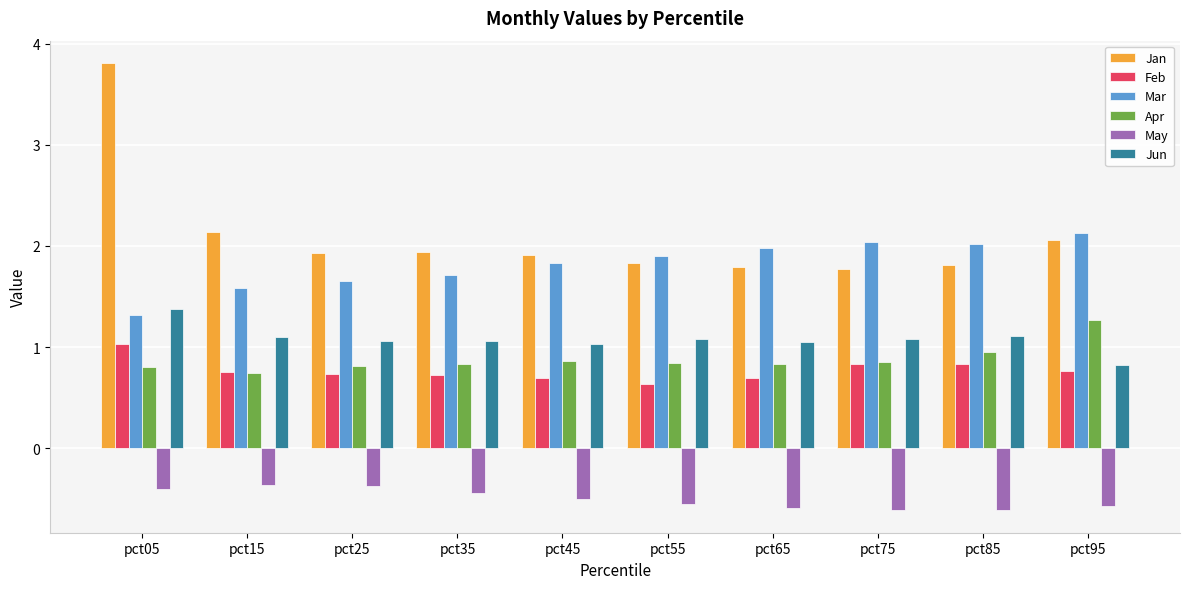

What are all the series names shown in the legend?

Jan, Feb, Mar, Apr, May, Jun